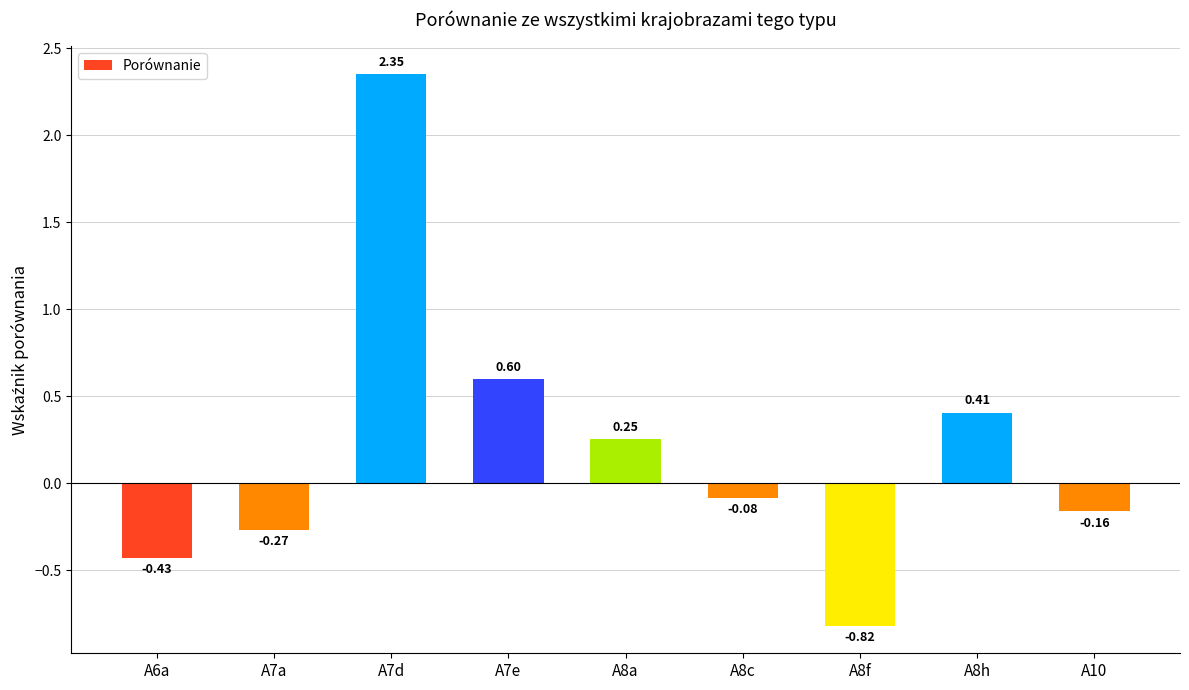

What position from the right is A8c?

4